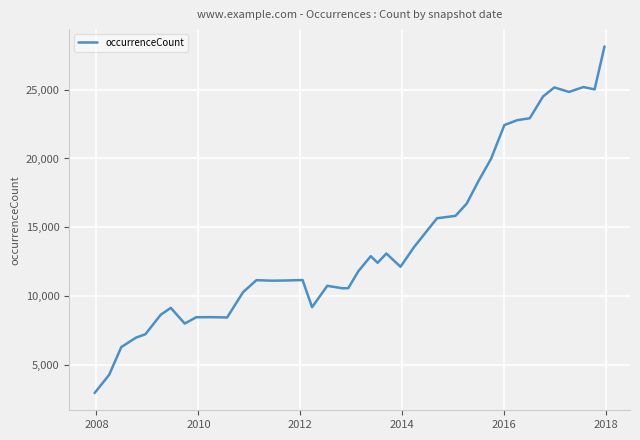

What is the greatest value displayed?

28142